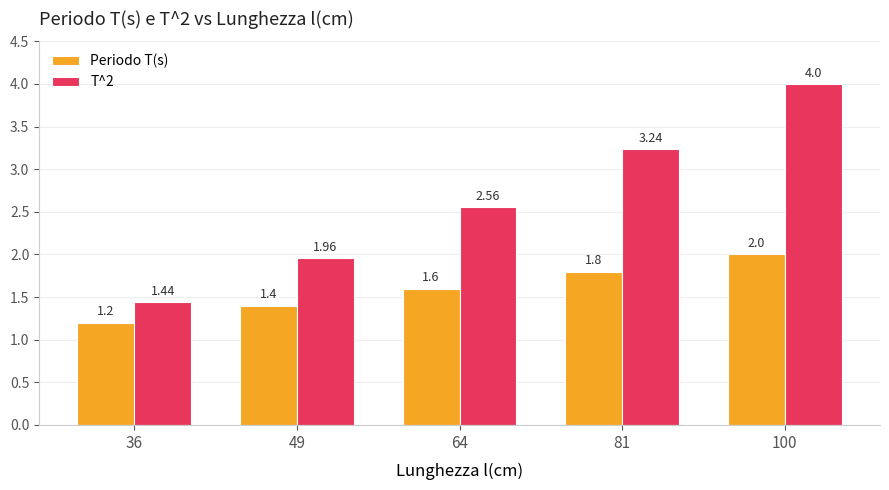

What are all the series names shown in the legend?

Periodo T(s), T^2